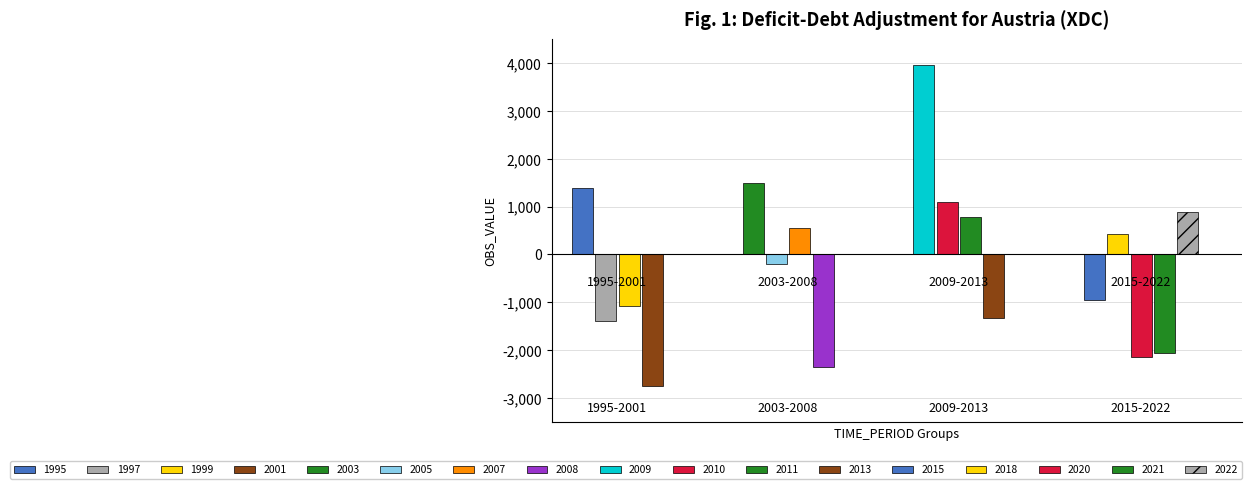

True or false: the data shows -1327 at 2013.

True